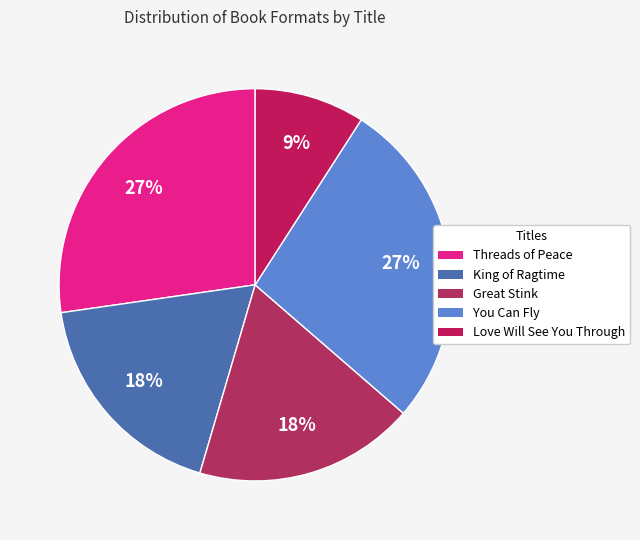

Is the sum of Love Will See You Through and King of Ragtime greater than half?

No